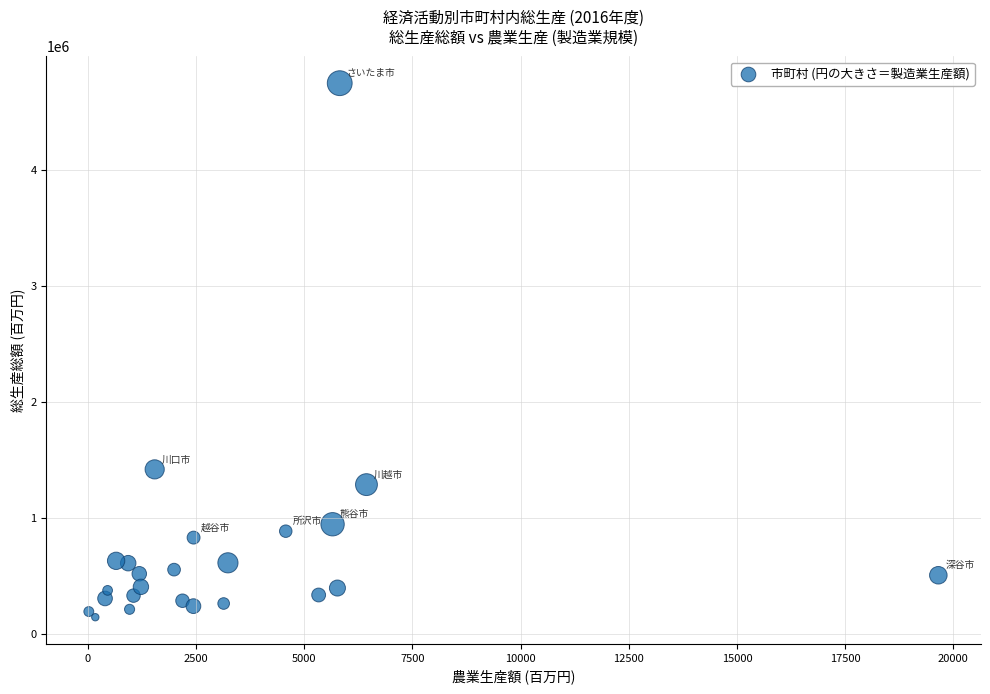

What Y value in the scatter plot is closest to 2447512?

1421147